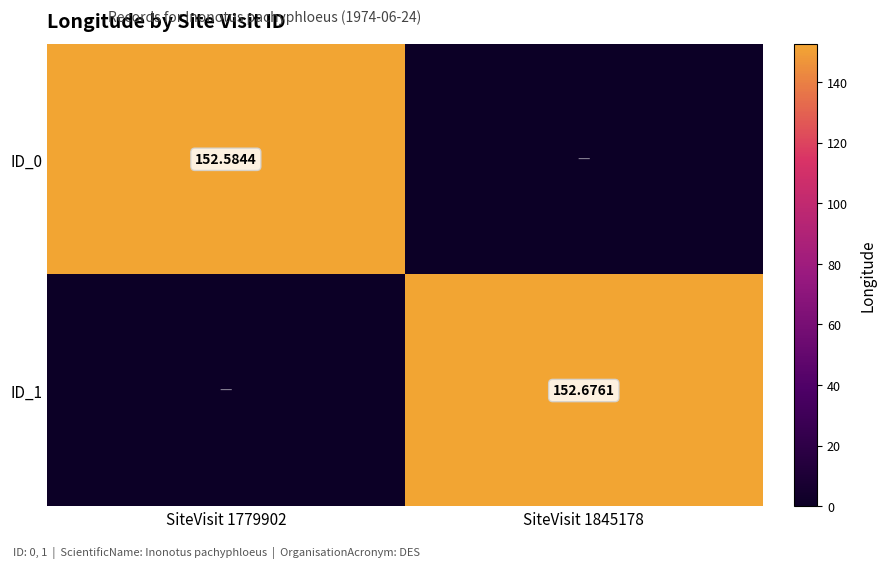

Rank the categories by ID_0 value from lowest to highest.

SiteVisit 1845178, SiteVisit 1779902